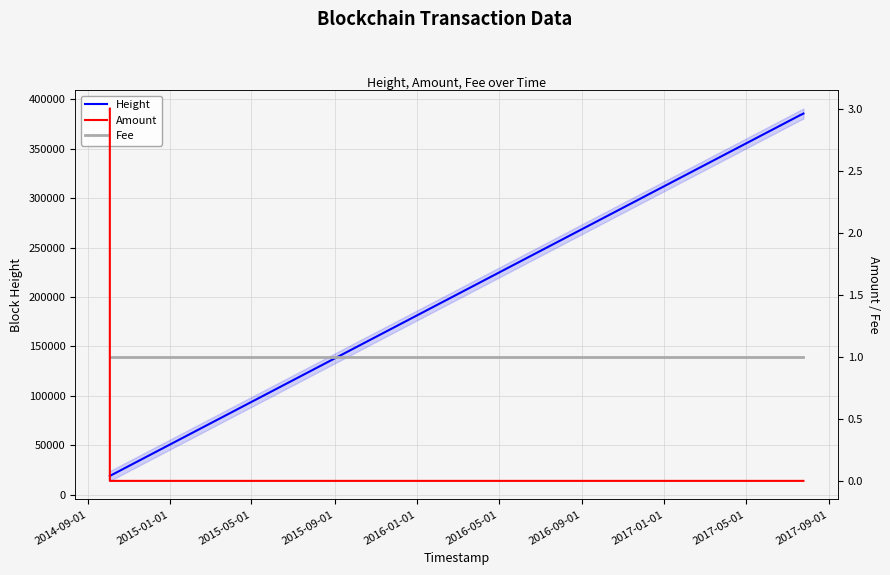

What is the minimum value for Height?

19003